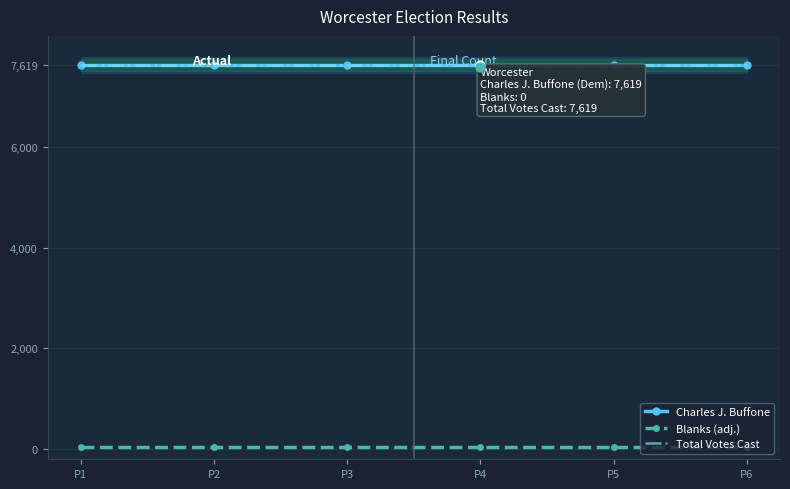

Which series reaches the minimum Y coordinate?

Blanks (adj.)